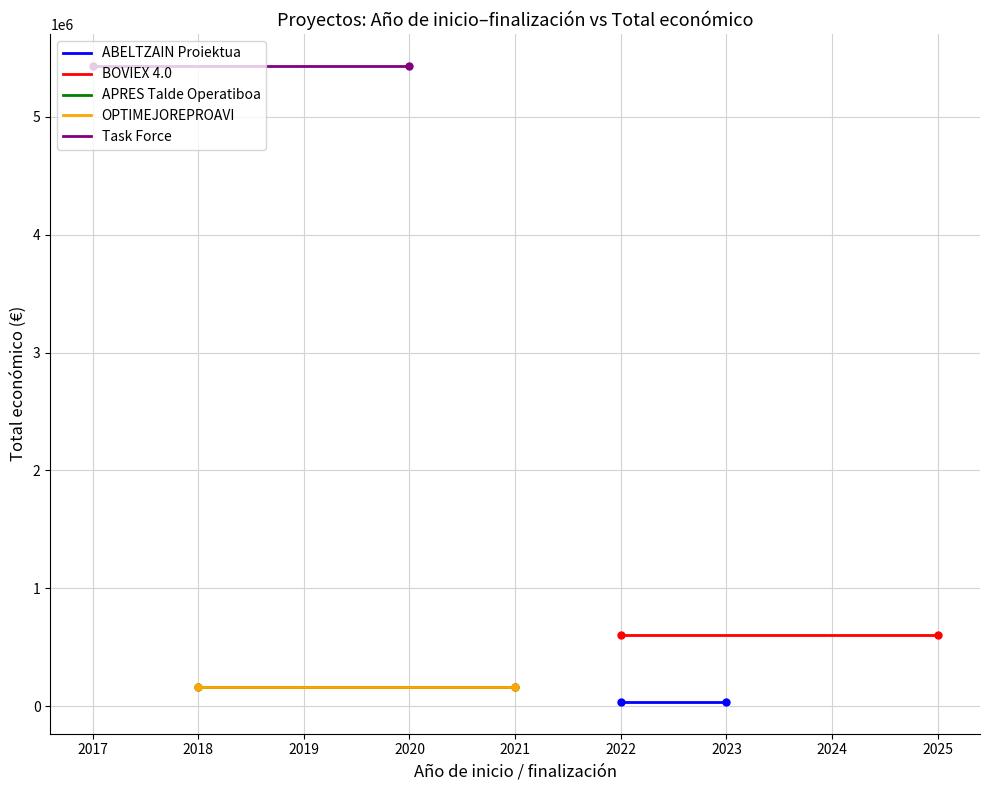

What is the value of the OPTIMEJOREPROAVI point at the 2nd from the left?

165000